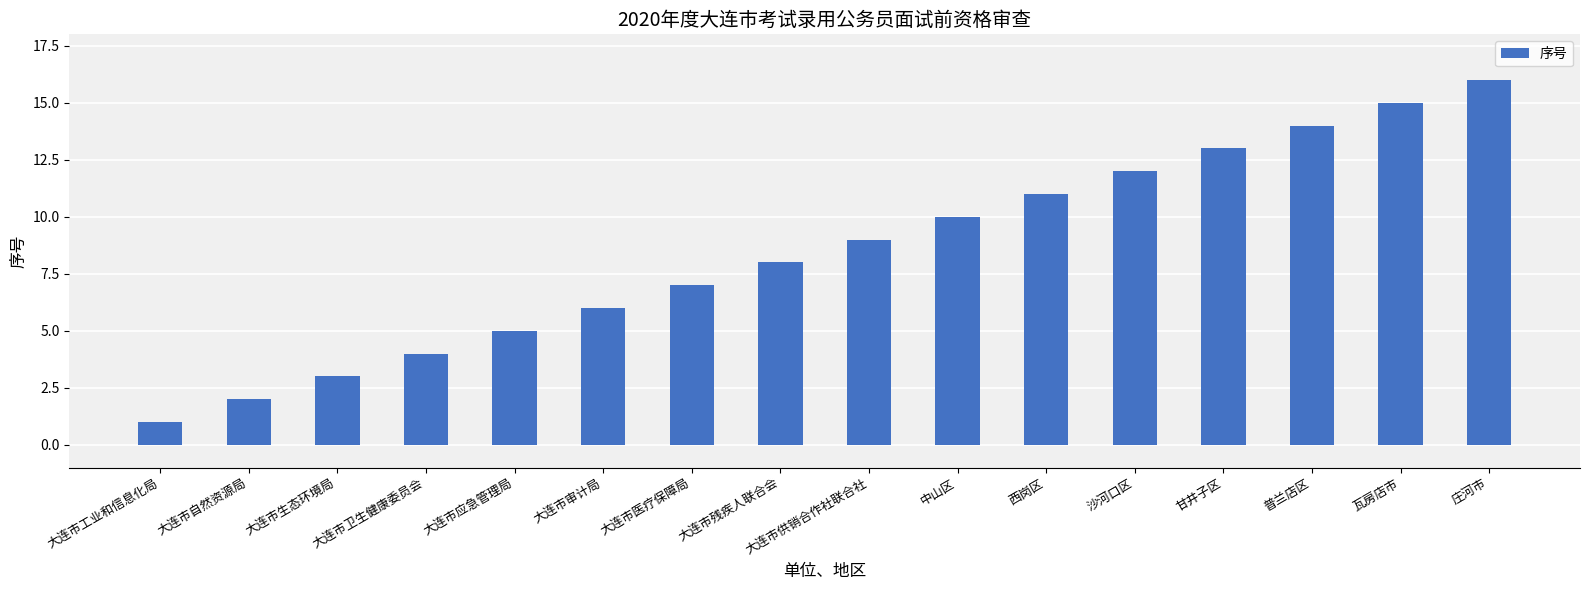

Rank the categories by value from lowest to highest.

大连市工业和信息化局, 大连市自然资源局, 大连市生态环境局, 大连市卫生健康委员会, 大连市应急管理局, 大连市审计局, 大连市医疗保障局, 大连市残疾人联合会, 大连市供销合作社联合社, 中山区, 西岗区, 沙河口区, 甘井子区, 普兰店区, 瓦房店市, 庄河市